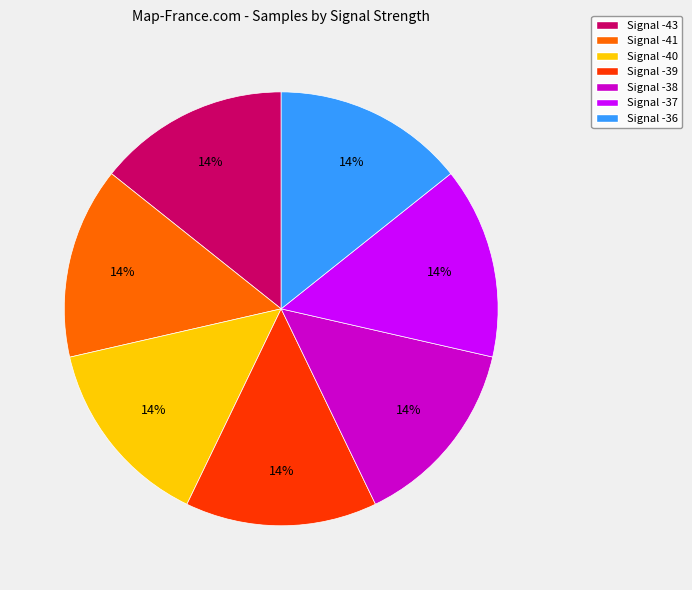

True or false: Signal -36 accounts for 22% of the total.

False